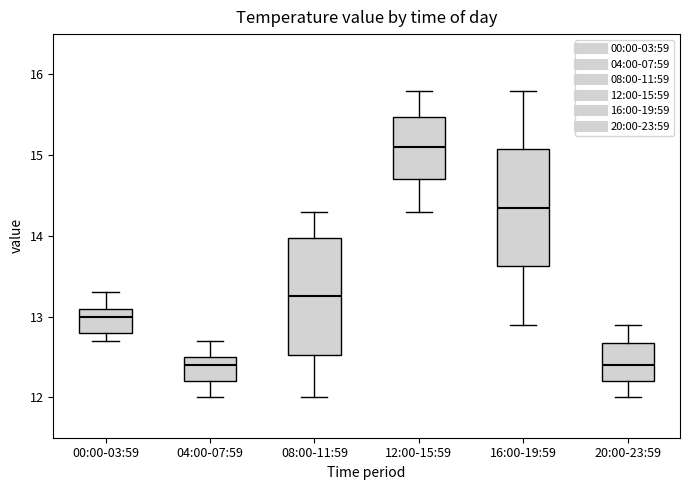

Reading left to right, read every box against the y-axis: the position of its median line, the range the box covers, and the ends of its whiskers. The values are not printed on the chart, so give them approximately, as read against the axis.

00:00-03:59: median 13.0, box 12.8 to 13.1, whiskers 12.7 to 13.3
04:00-07:59: median 12.4, box 12.2 to 12.5, whiskers 12.0 to 12.7
08:00-11:59: median 13.3, box 12.5 to 14.0, whiskers 12.0 to 14.3
12:00-15:59: median 15.1, box 14.7 to 15.5, whiskers 14.3 to 15.8
16:00-19:59: median 14.4, box 13.6 to 15.1, whiskers 12.9 to 15.8
20:00-23:59: median 12.4, box 12.2 to 12.7, whiskers 12.0 to 12.9